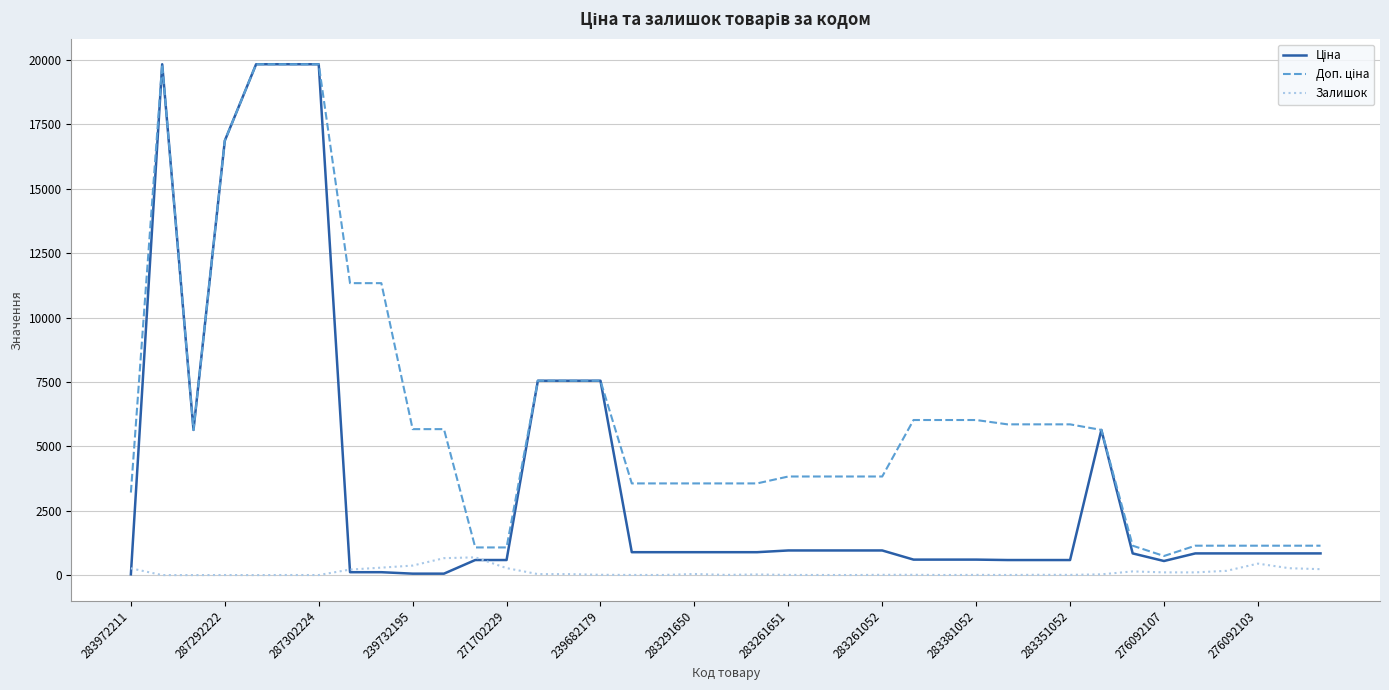

What is the greatest value displayed?

19831.1